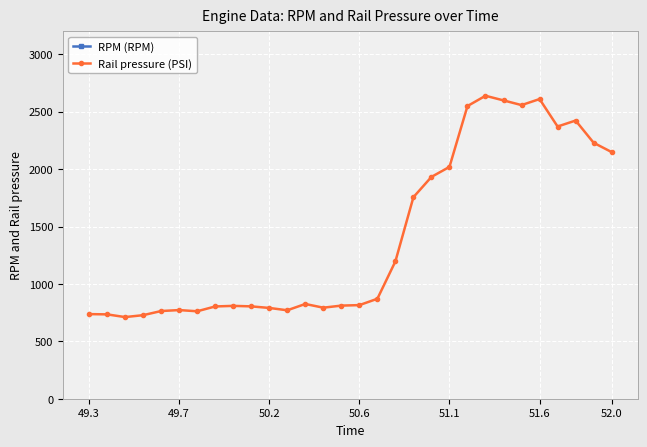

The value of Rail pressure (PSI) at 52.0 is 2962.8. True or false?

False